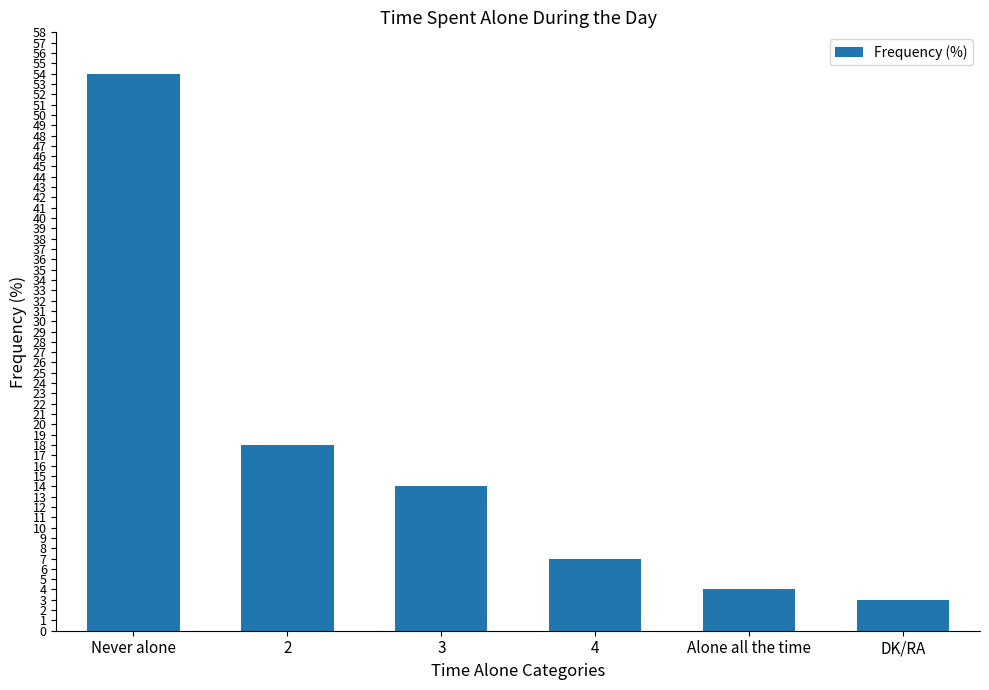

Which has a higher value, 3 or DK/RA?

3